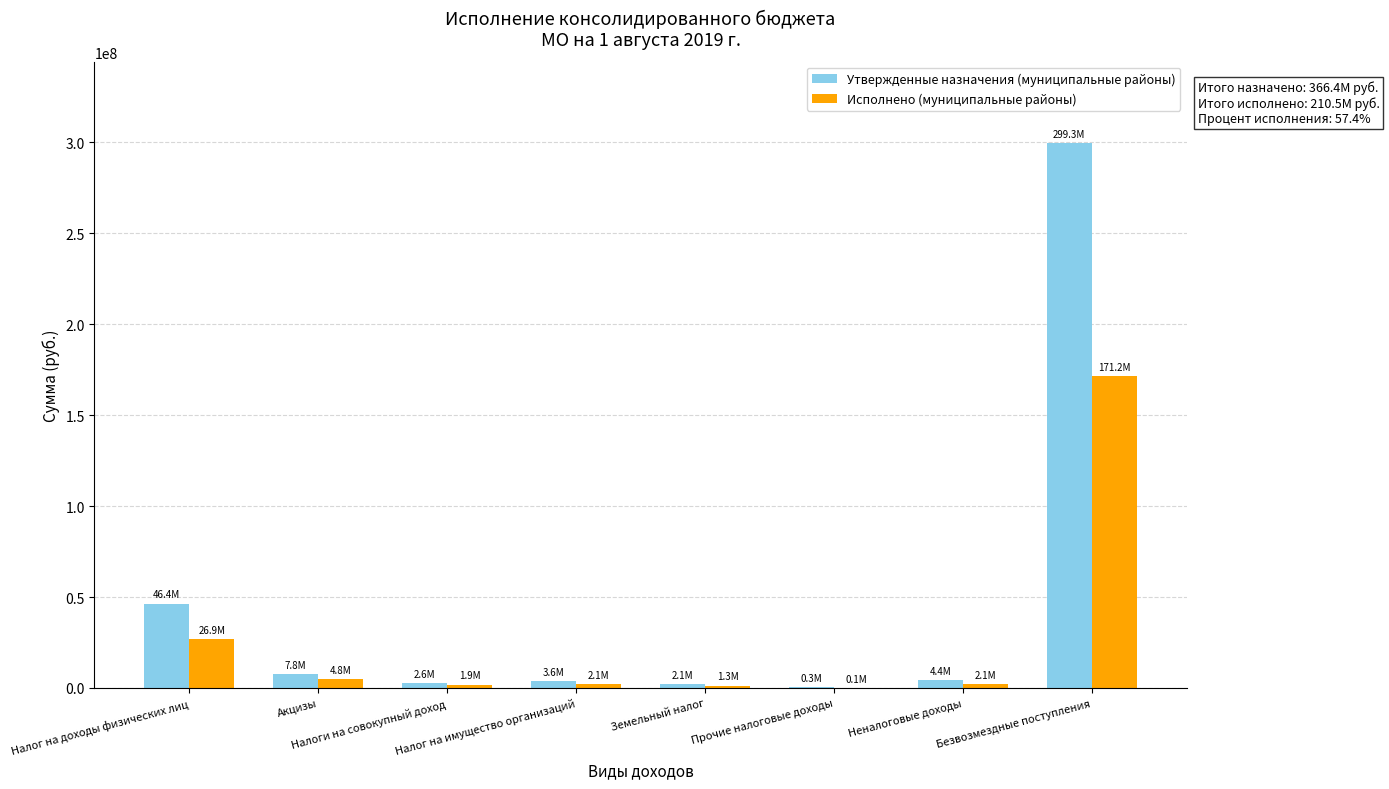

Count the number of categories in the chart.

8